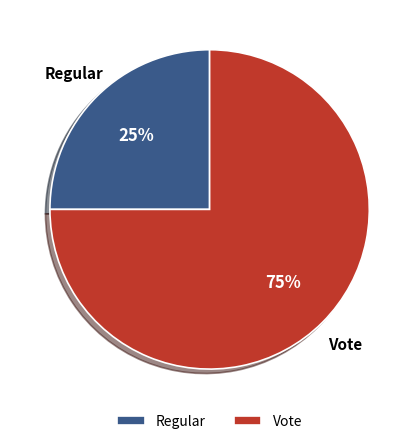

Combined, do Vote and Regular account for over 50%?

Yes